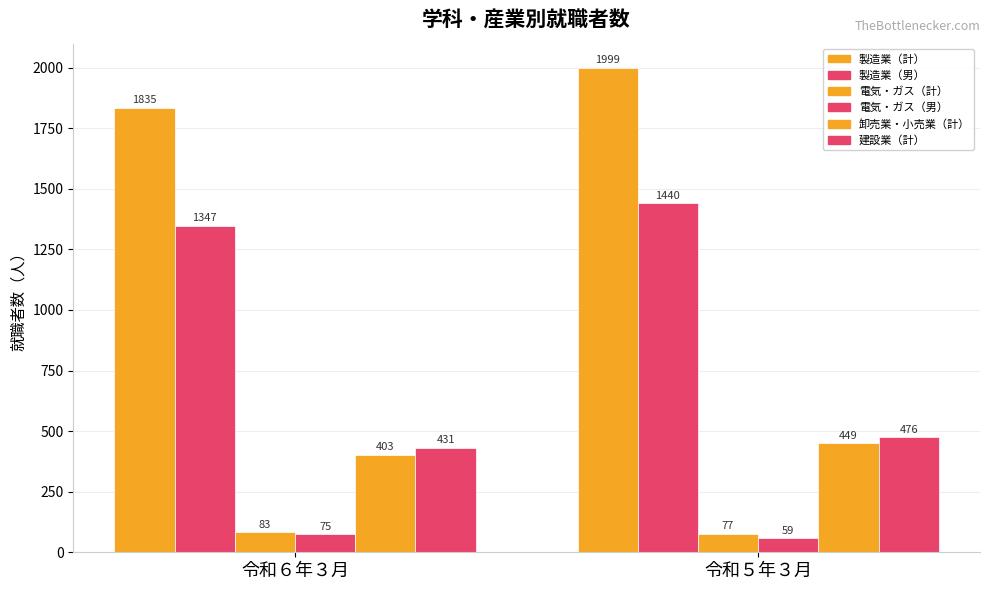

Which series has the largest total across all categories?

製造業（計）